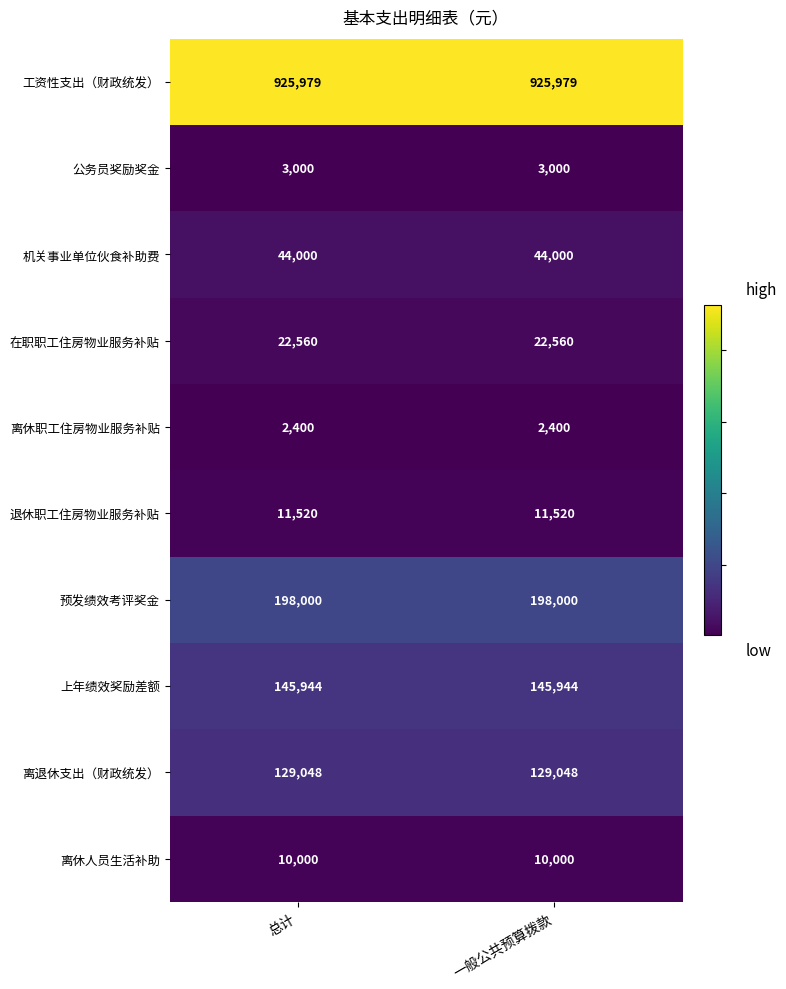

How many data points does each series have?

2